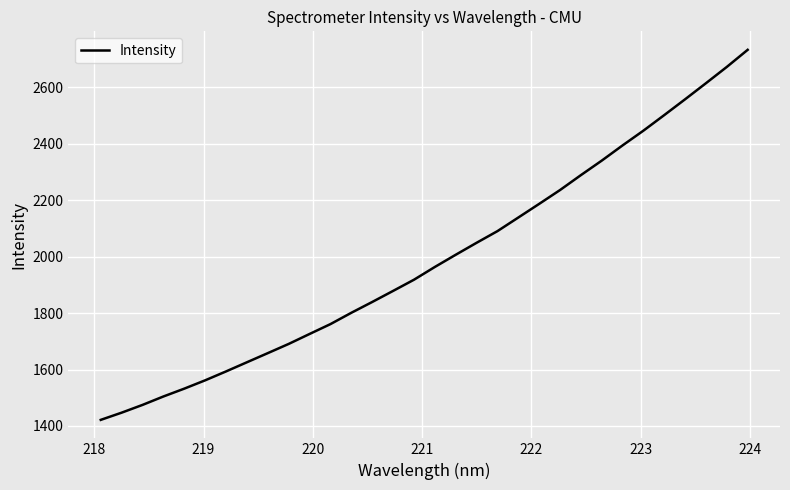

What is the difference between the maximum and minimum values?

1310.5